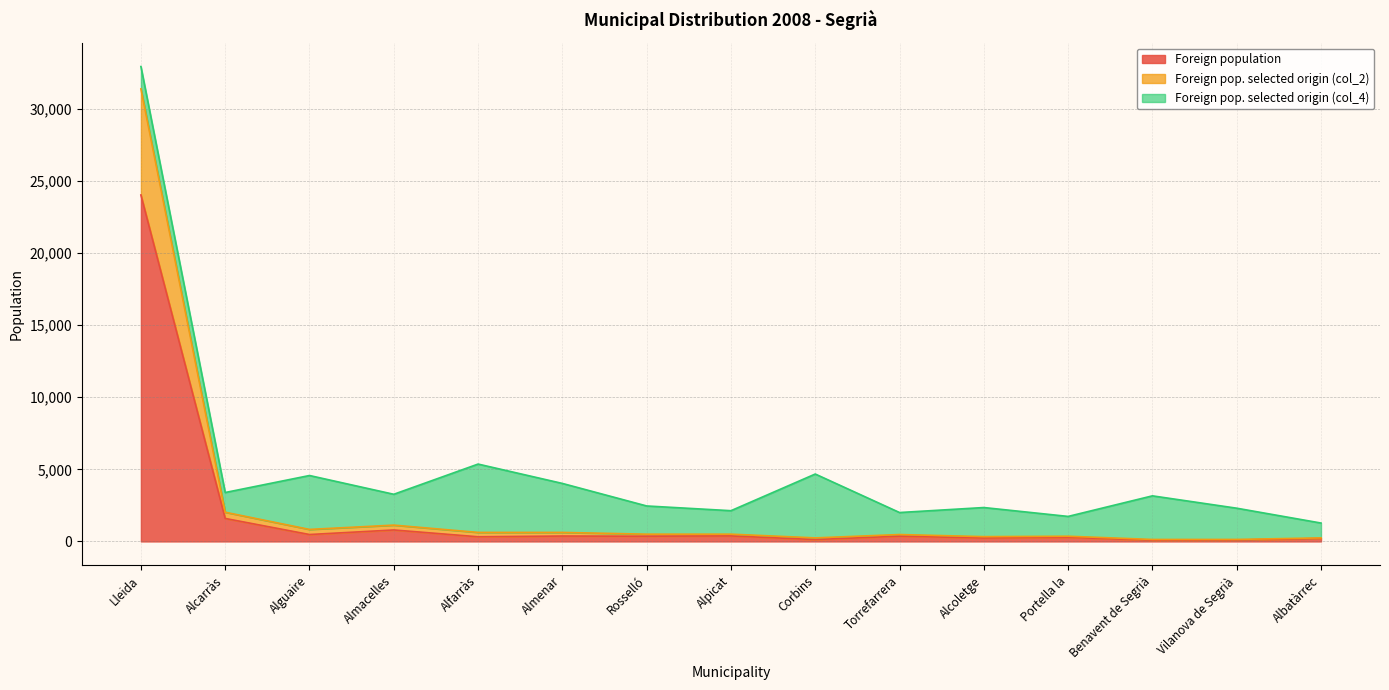

Where does the Foreign population series first go above 363?

Lleida